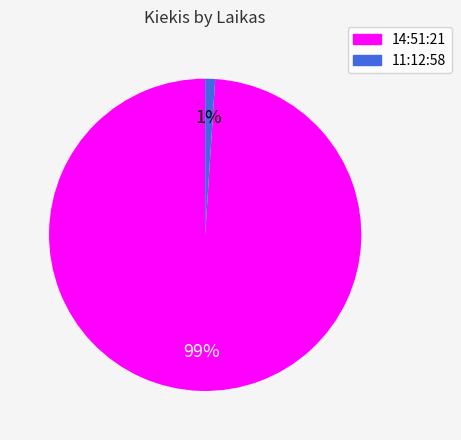

Rank the categories by value from highest to lowest.

14:51:21, 11:12:58